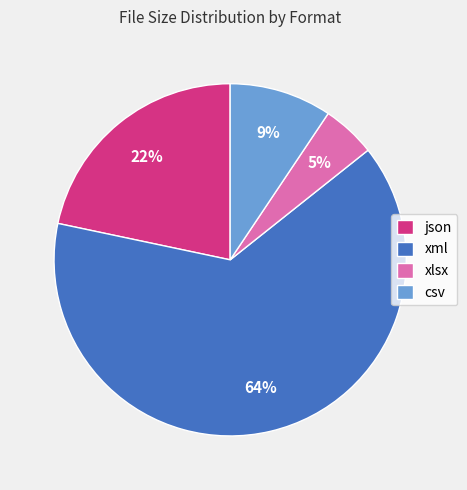

Combined, do csv and xlsx account for over 50%?

No